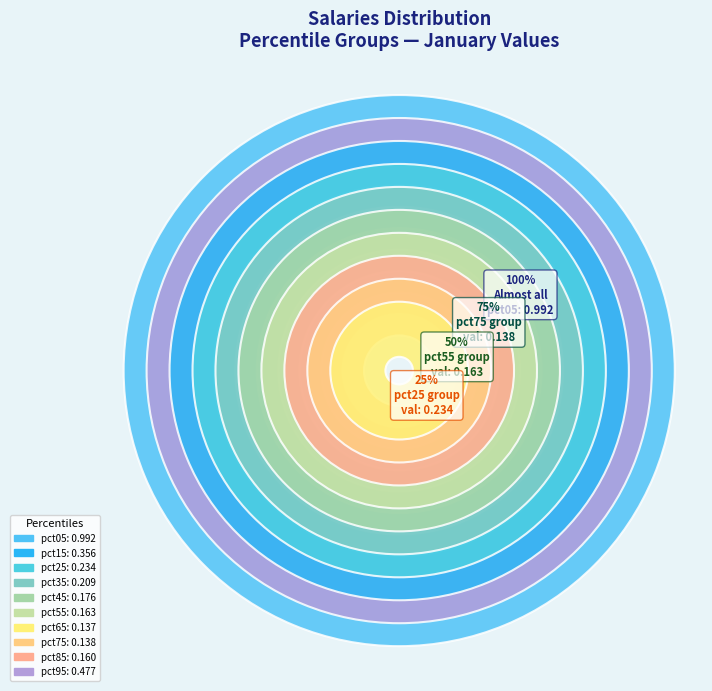

How much of the chart is everything except pct55?

94.6%